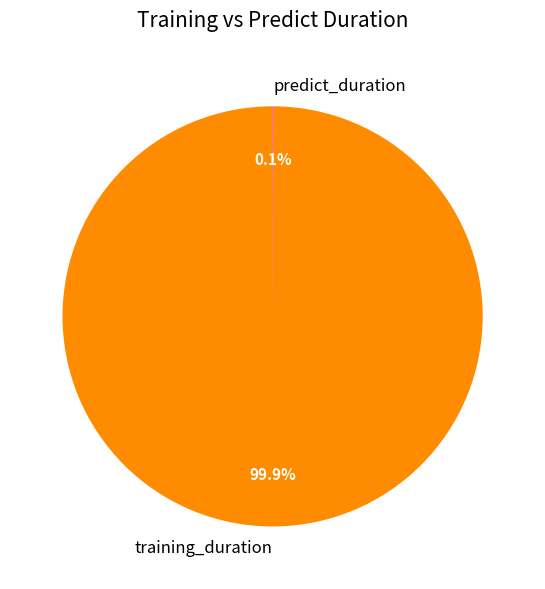

What portion of the pie excludes training_duration?

0.1%